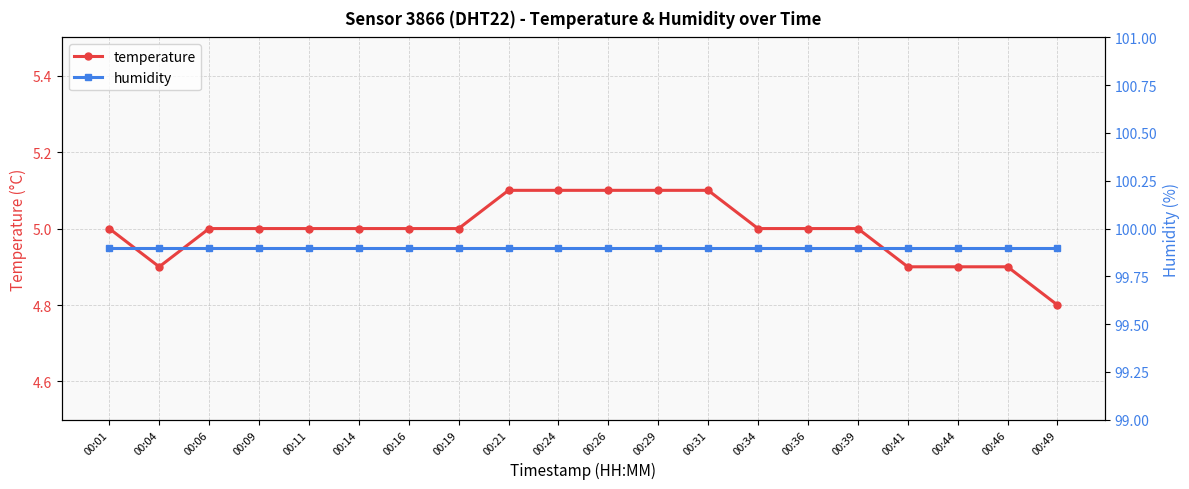

Reading left to right, transcribe all the data shown in this chart.

temperature: 00:01=5.0	00:04=4.9	00:06=5.0	00:09=5.0	00:11=5.0	00:14=5.0	00:16=5.0	00:19=5.0	00:21=5.1	00:24=5.1	00:26=5.1	00:29=5.1	00:31=5.1	00:34=5.0	00:36=5.0	00:39=5.0	00:41=4.9	00:44=4.9	00:46=4.9	00:49=4.8
humidity: 00:01=99.9	00:04=99.9	00:06=99.9	00:09=99.9	00:11=99.9	00:14=99.9	00:16=99.9	00:19=99.9	00:21=99.9	00:24=99.9	00:26=99.9	00:29=99.9	00:31=99.9	00:34=99.9	00:36=99.9	00:39=99.9	00:41=99.9	00:44=99.9	00:46=99.9	00:49=99.9